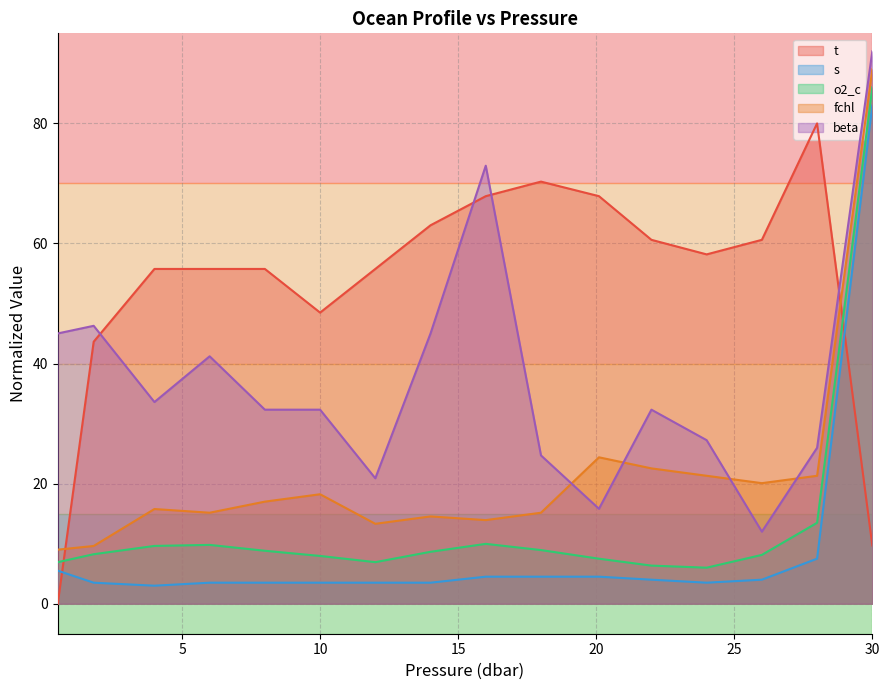

Is it true that o2_c equals 6.3 at 22.0?

True